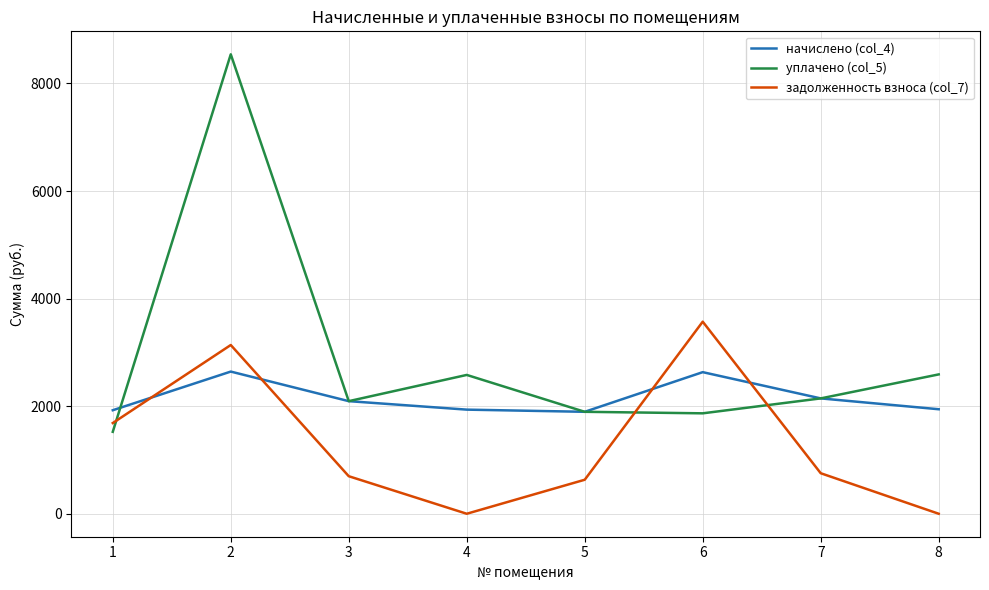

Which series has the largest total across all categories?

уплачено (col_5)